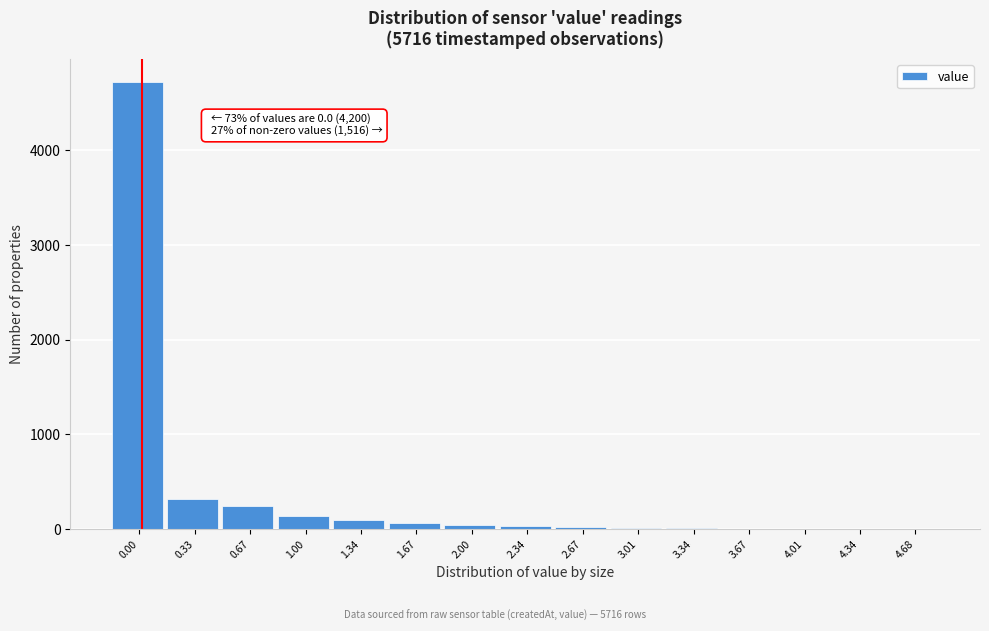

What is the maximum value shown in the chart?

4725